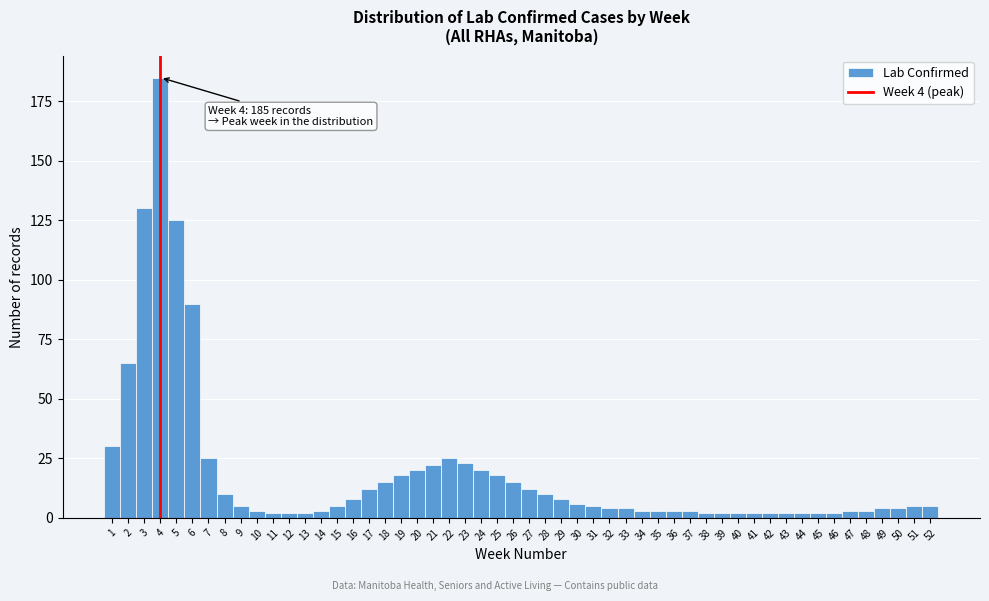

Which range on the x-axis has the tallest bar?

3.5 to 4.5